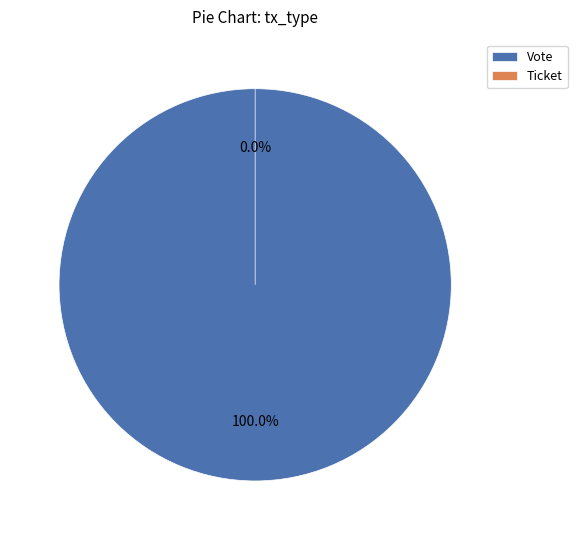

Is there a majority slice in this chart?

Yes